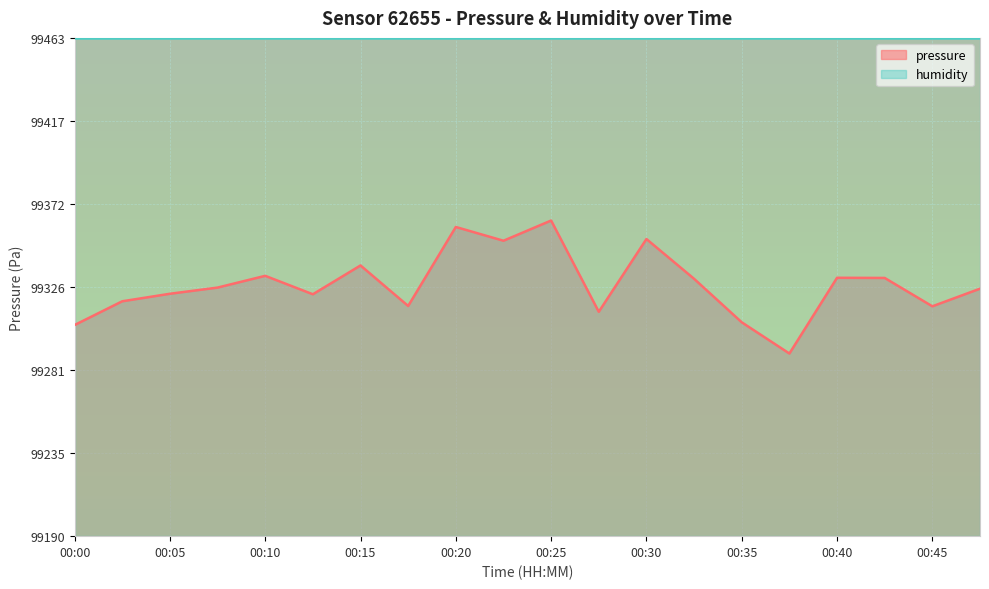

How many lines are shown in the chart?

2